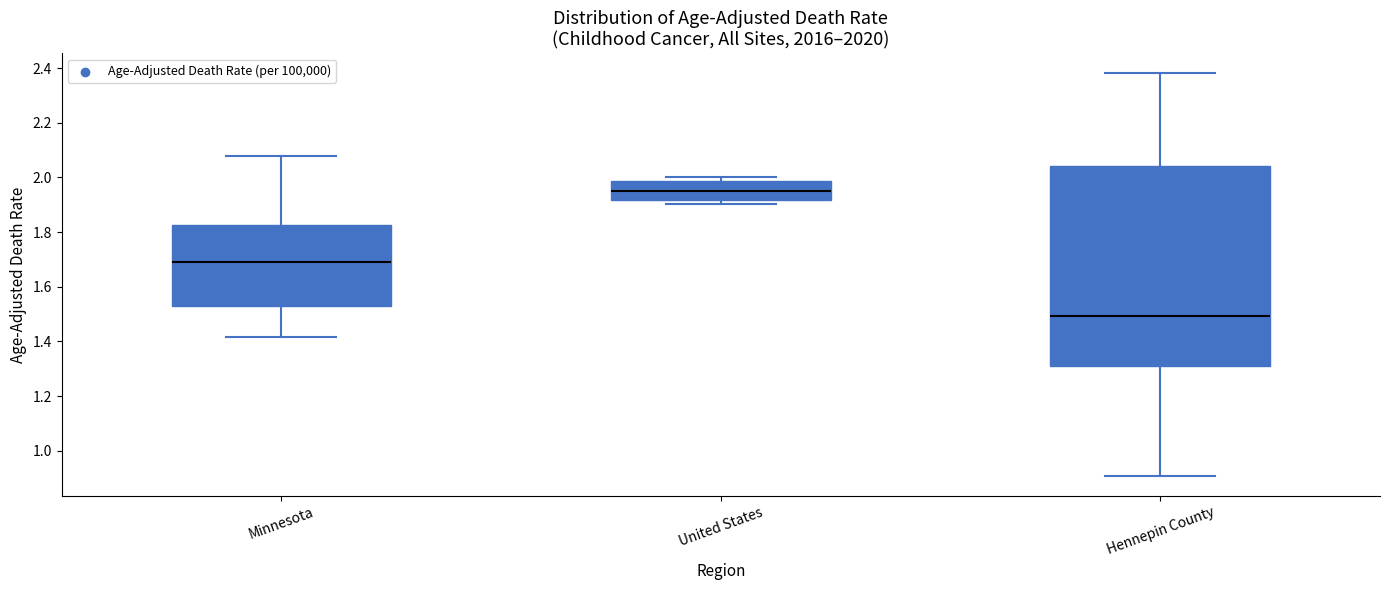

Reading left to right, read every box against the y-axis: the position of its median line, the range the box covers, and the ends of its whiskers. The values are not printed on the chart, so give them approximately, as read against the axis.

Minnesota: median 1.70, box 1.54 to 1.82, whiskers 1.42 to 2.08
United States: median 1.96, box 1.92 to 1.98, whiskers 1.90 to 2.00
Hennepin County: median 1.50, box 1.32 to 2.04, whiskers 0.90 to 2.38